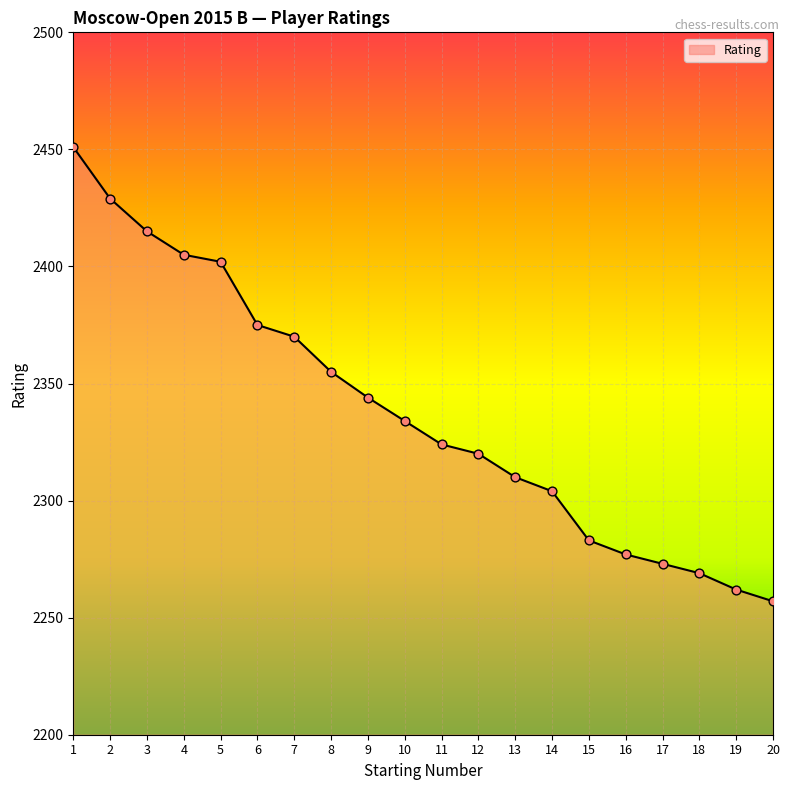

What is the ratio of the value at 11 to the value at 18?

1.0